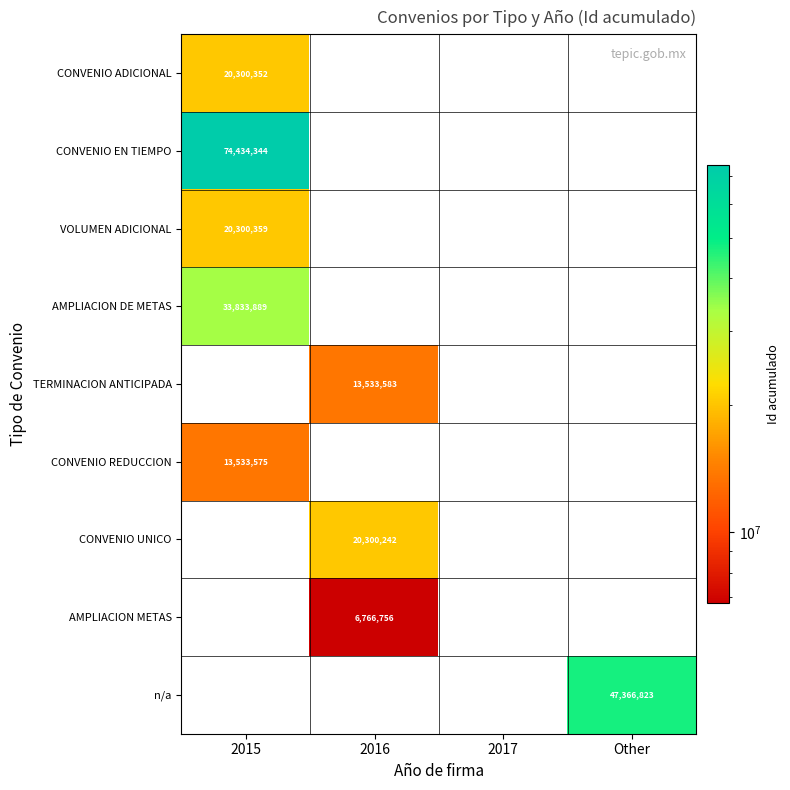

The value of CONVENIO UNICO at 2016 is 20300242. True or false?

True